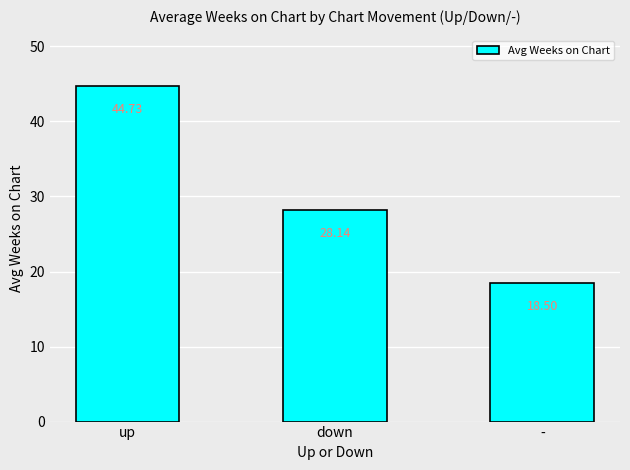

Reading right to left, extract all data points from this chart.

18.5	28.1	44.7